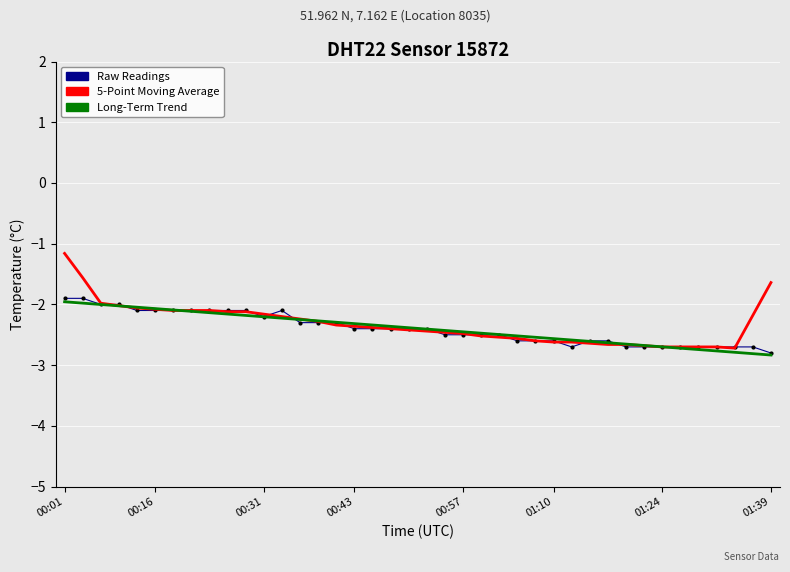

How many categories are shown in the chart?

40